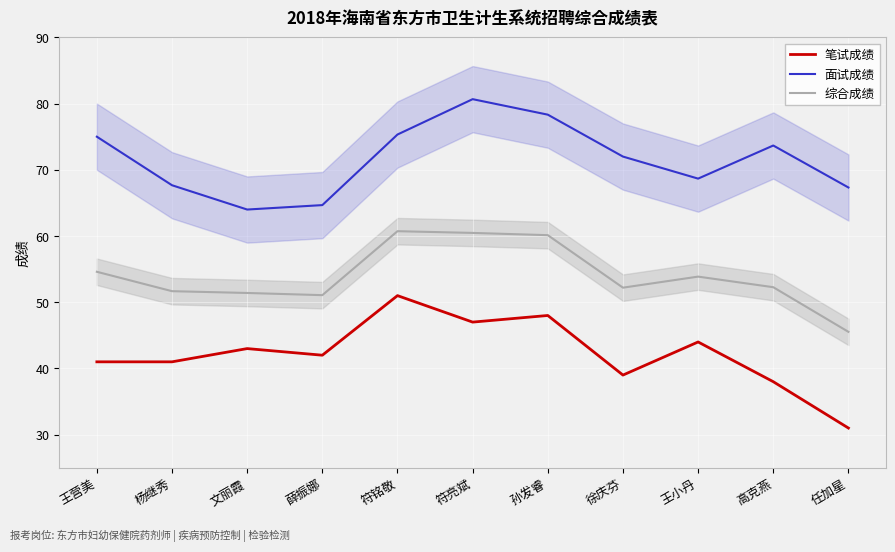

What is the label of the 11th point from the left?

任加星